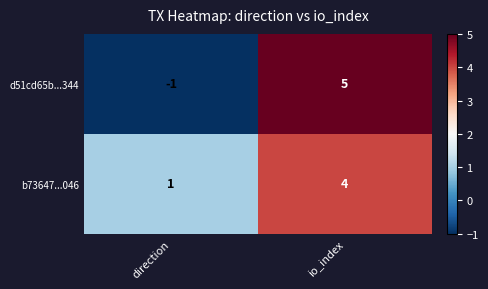

Which series has the largest total across all categories?

b73647...046